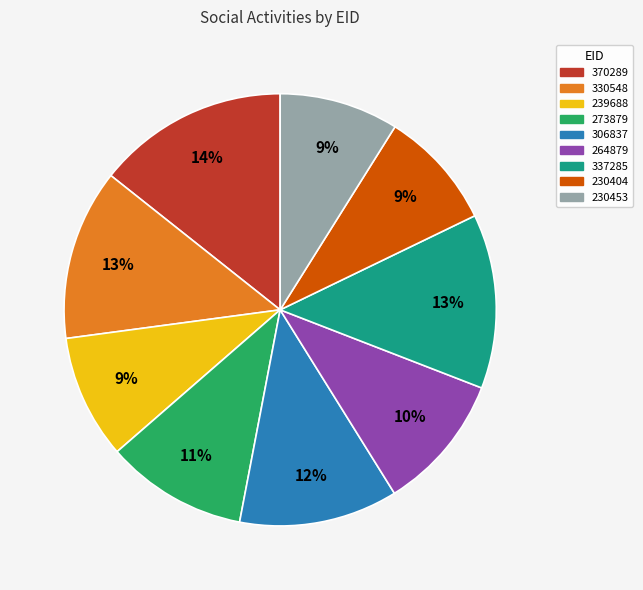

How many segments does this pie chart have?

9